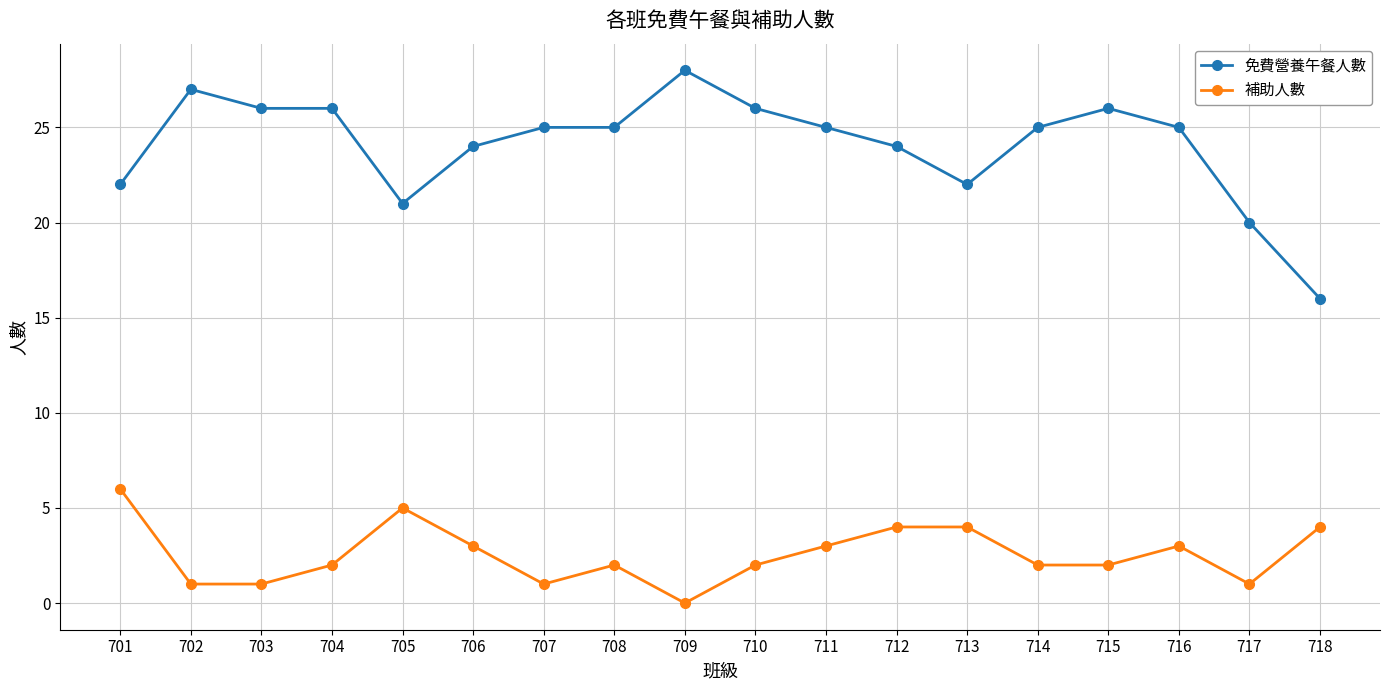

Which category has the highest value in the 補助人數 series?

701